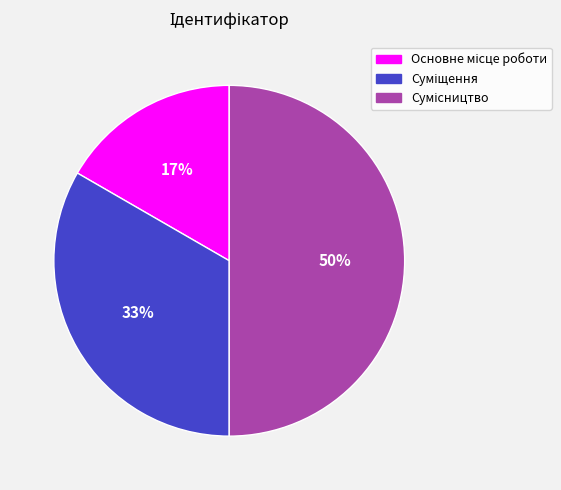

To the nearest percent, what is the difference between the largest and smallest slice percentages?

33%